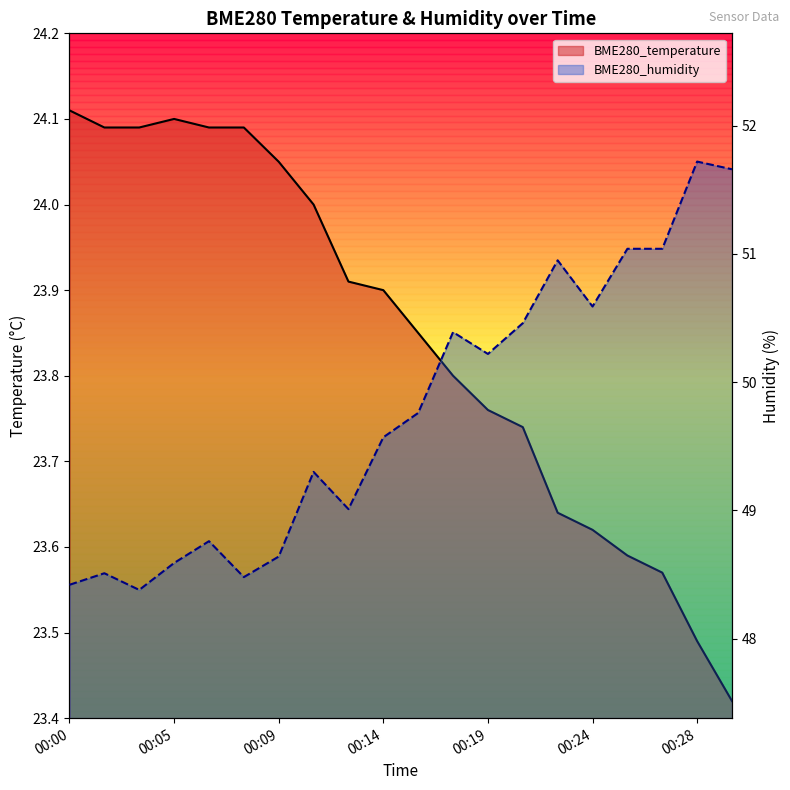

Reading right to left, extract all data points from this chart.

BME280_temperature: 23.4	23.5	23.6	23.6	23.6	23.6	23.7	23.8	23.8	23.9	23.9	23.9	24.0	24.1	24.1	24.1	24.1	24.1	24.1	24.1
BME280_humidity: 51.7	51.7	51.0	51.0	50.6	51.0	50.5	50.2	50.4	49.8	49.6	49.0	49.3	48.6	48.5	48.8	48.6	48.4	48.5	48.4